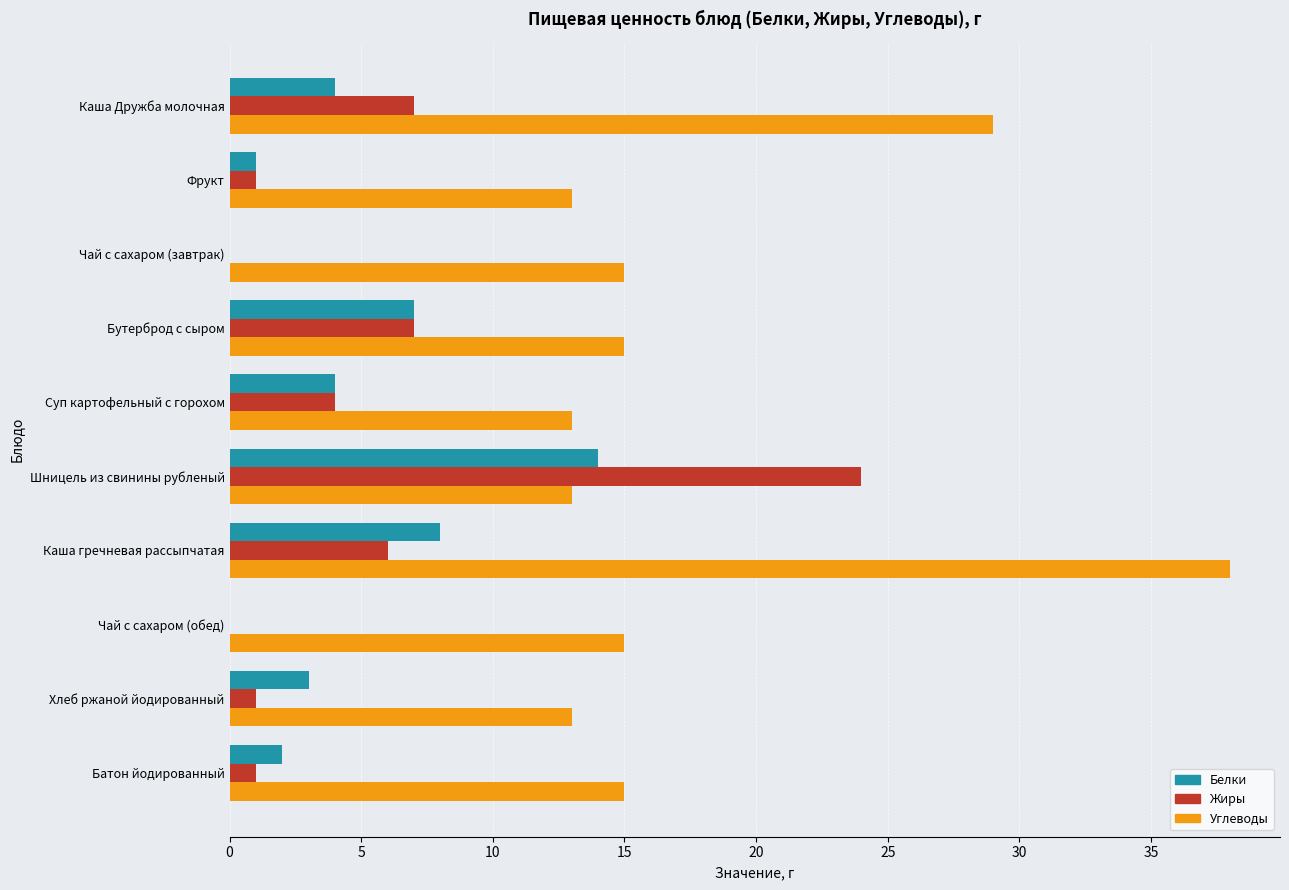

What is the sum of all Жиры values?

51